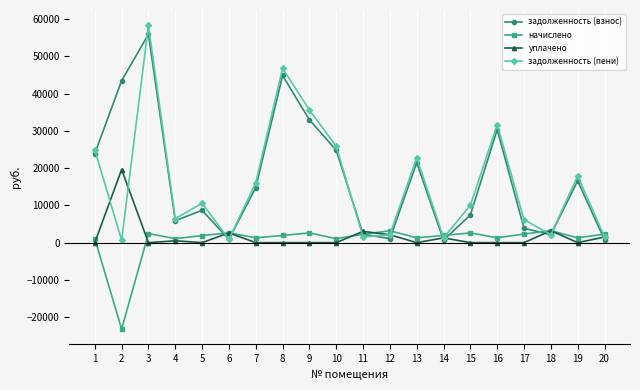

What value does the начислено series have at 16?

1300.7